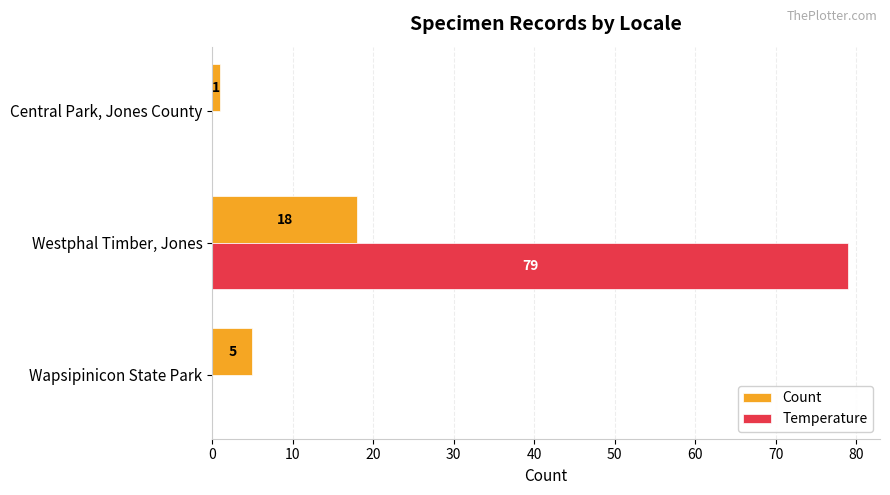

Which series changed the most between Wapsipinicon State Park and Central Park, Jones County?

Count